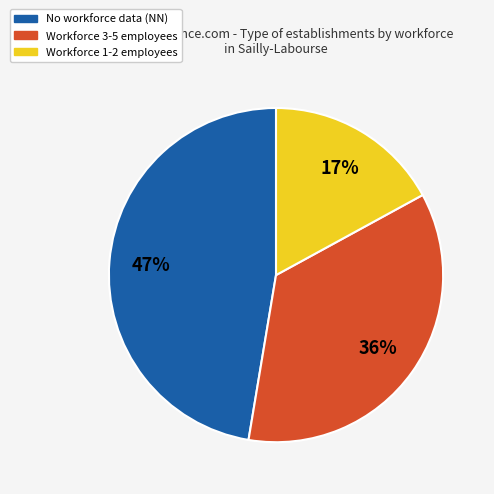

Is there any slice that represents more than half of the pie?

No